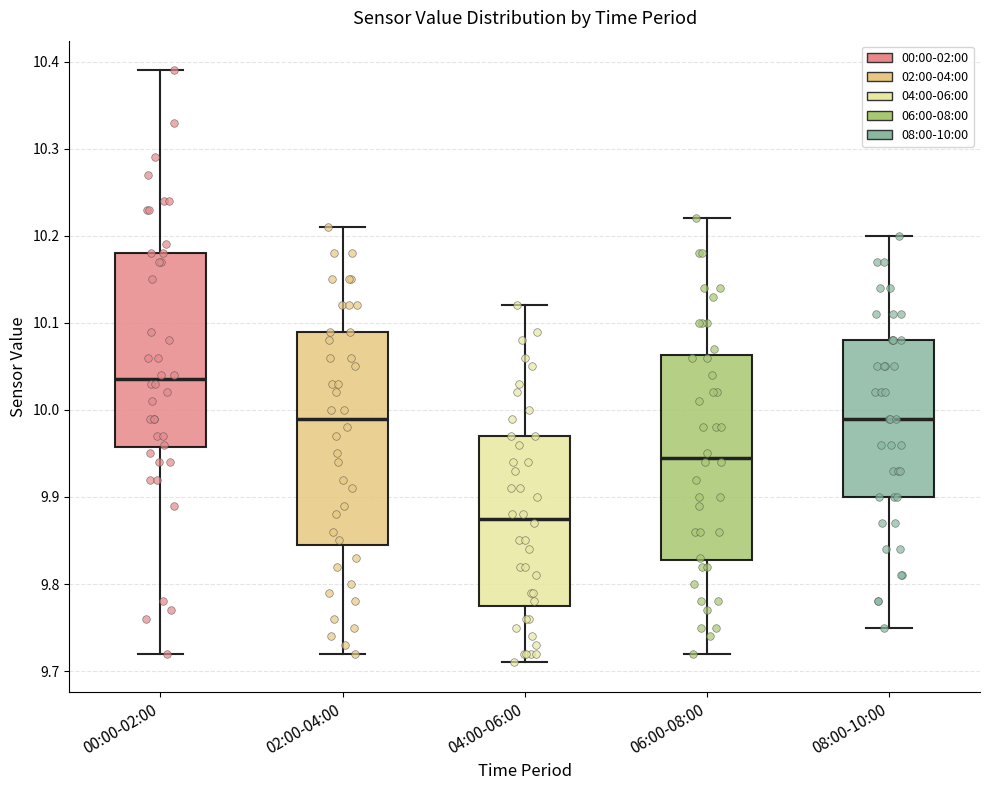

Which box's median line is the lowest?

04:00-06:00